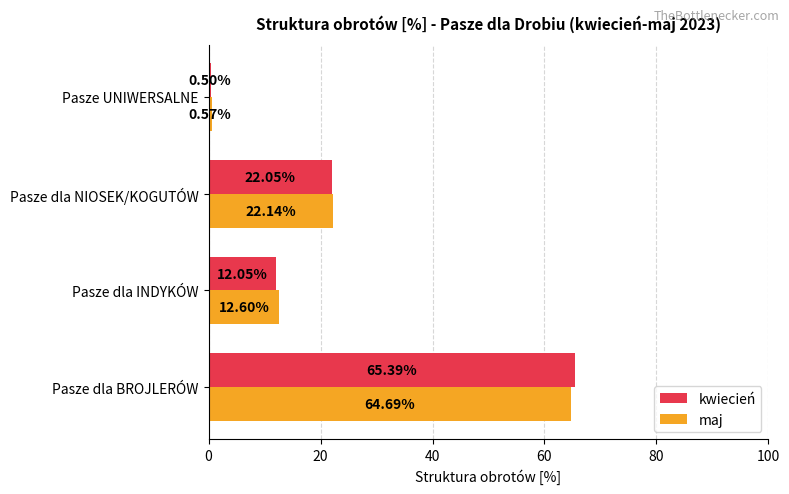

At which category is the sum across all series the highest?

Pasze dla BROJLERÓW